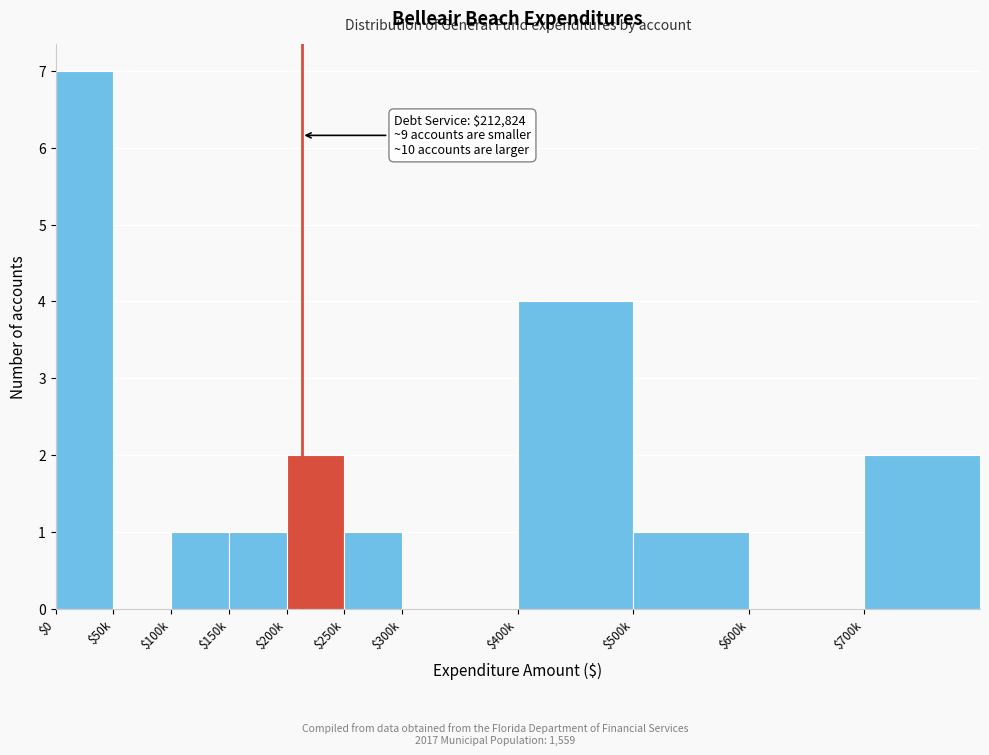

The chart shows a value of 1 at $150k. True or false?

True